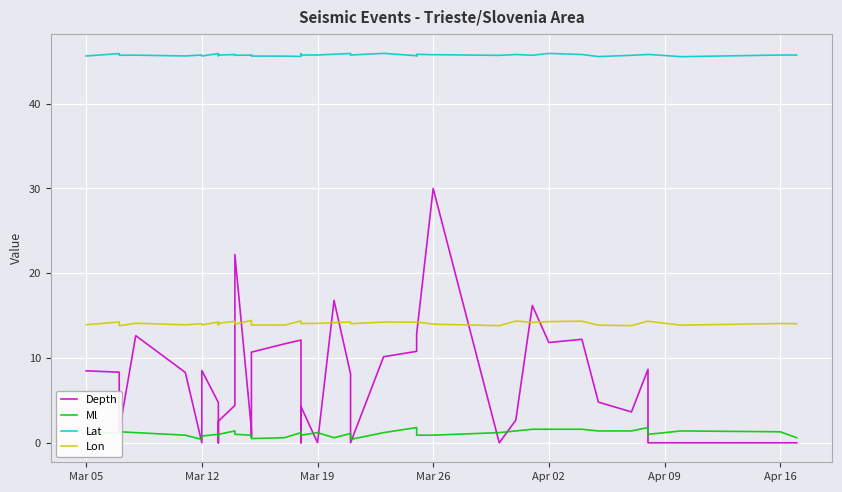

True or false: Lat and Depth cross at least once.

False